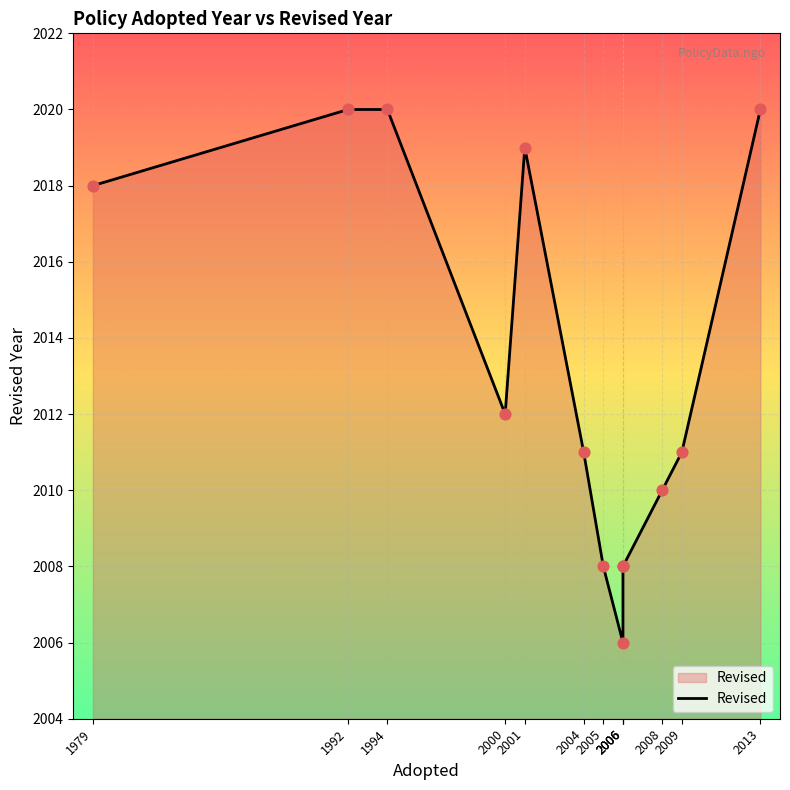

Between 2009 and 2006, which is larger?

2009